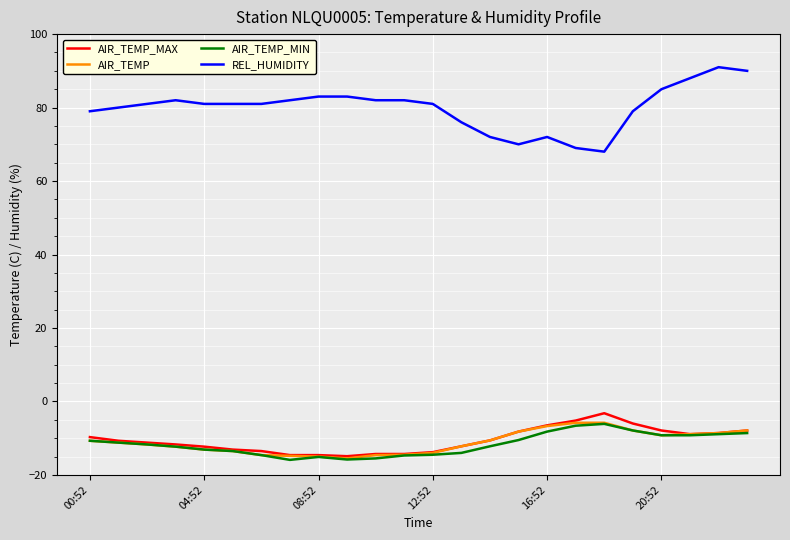

What is the highest value of the AIR_TEMP_MAX series?

-3.2